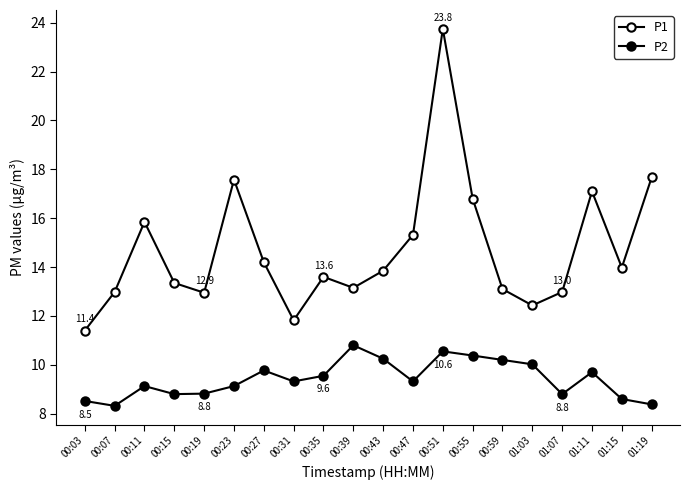

How many data points does each series have?

20